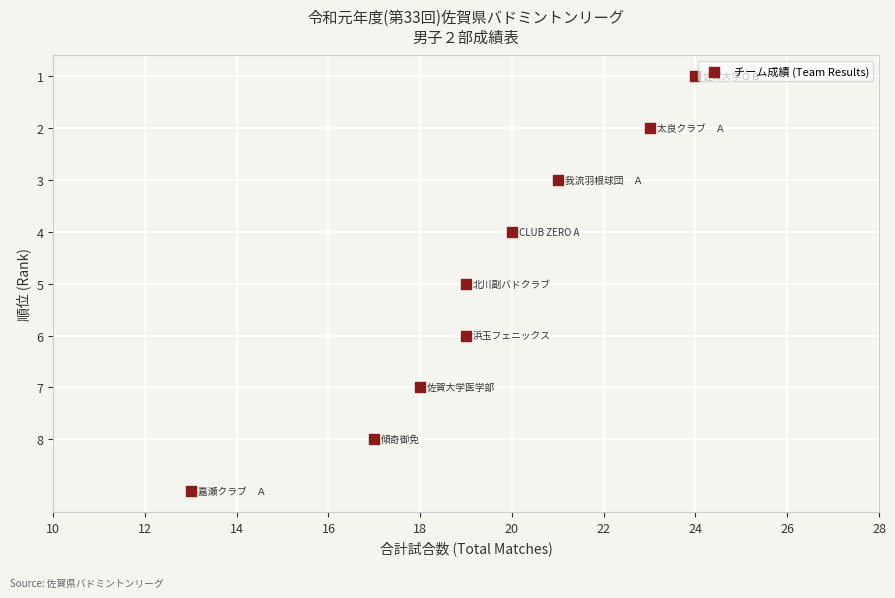

What is the average X value?

19